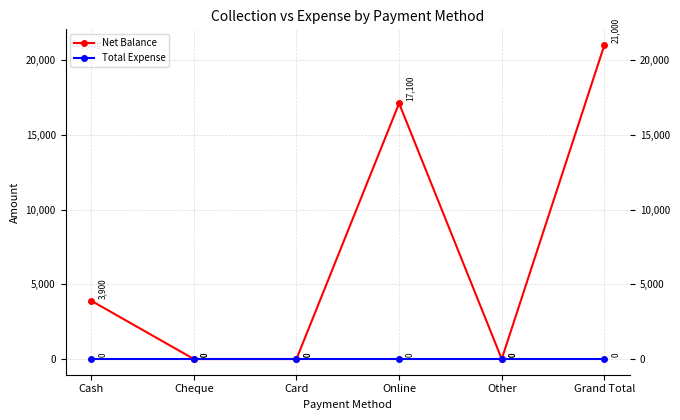

What is the sum of all Net Balance values?

42000